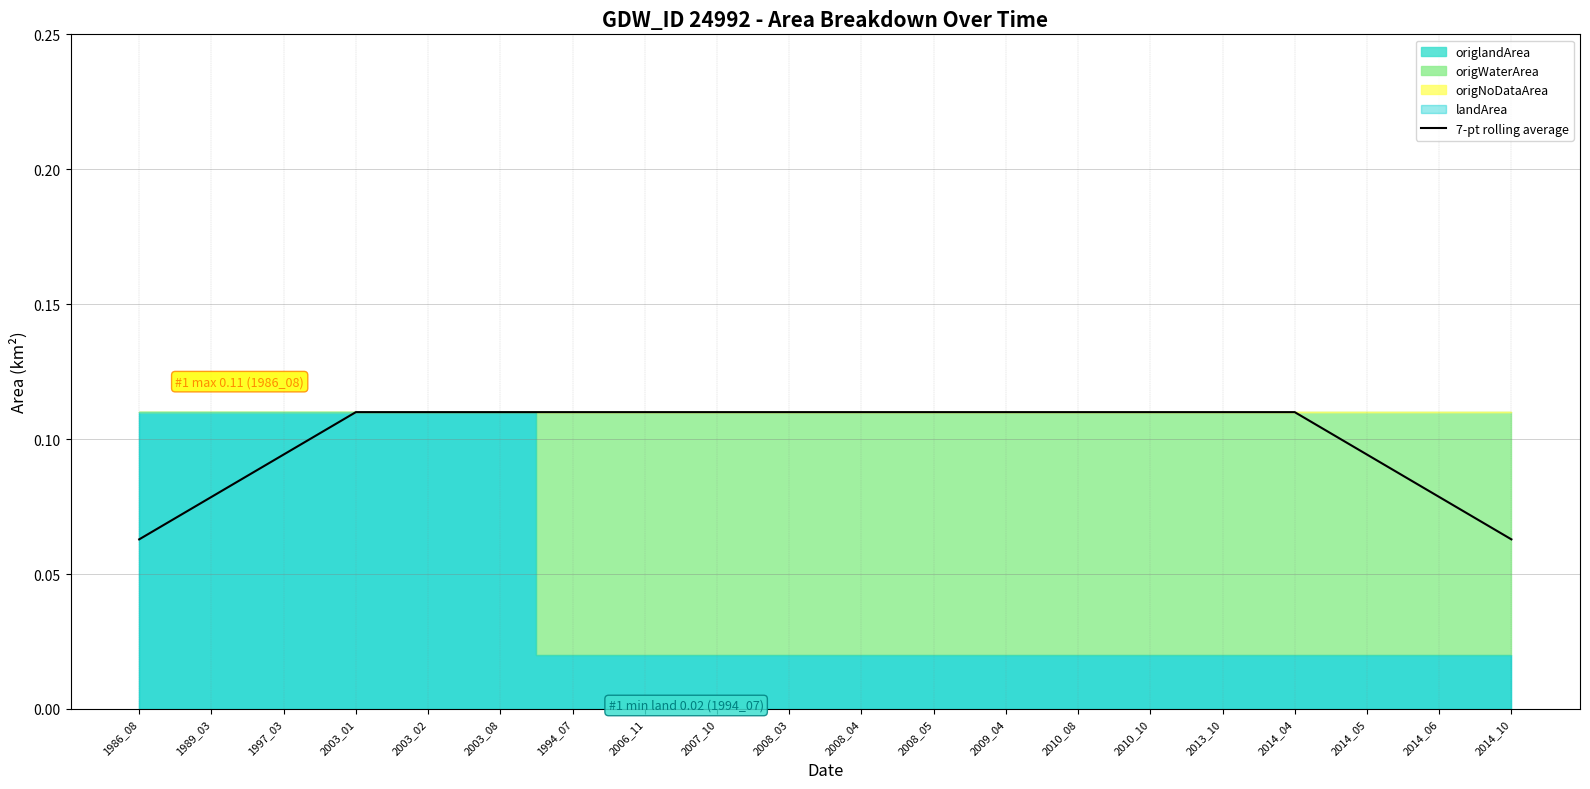

List the labels in order of value, smallest first.

1986_08, 2014_10, 1989_03, 2014_06, 1997_03, 2014_05, 2003_01, 2003_02, 2003_08, 1994_07, 2006_11, 2007_10, 2008_03, 2008_04, 2008_05, 2009_04, 2010_08, 2010_10, 2013_10, 2014_04